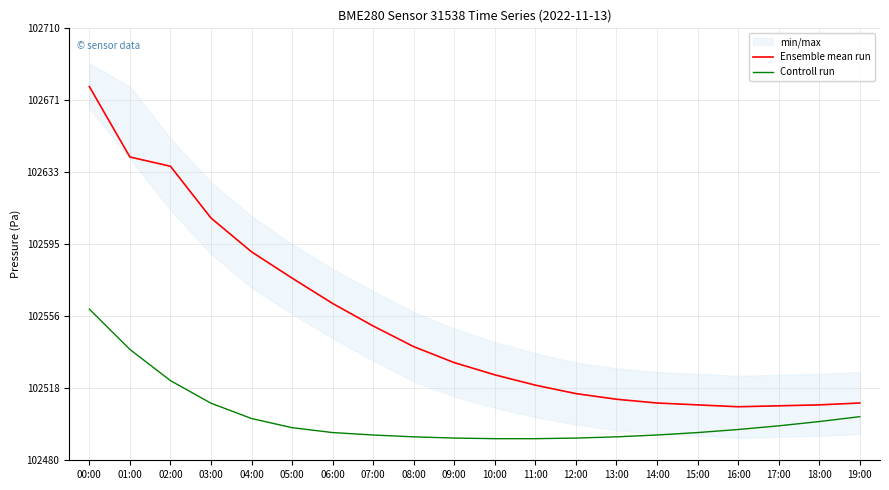

What is the greatest value displayed?

102679.0